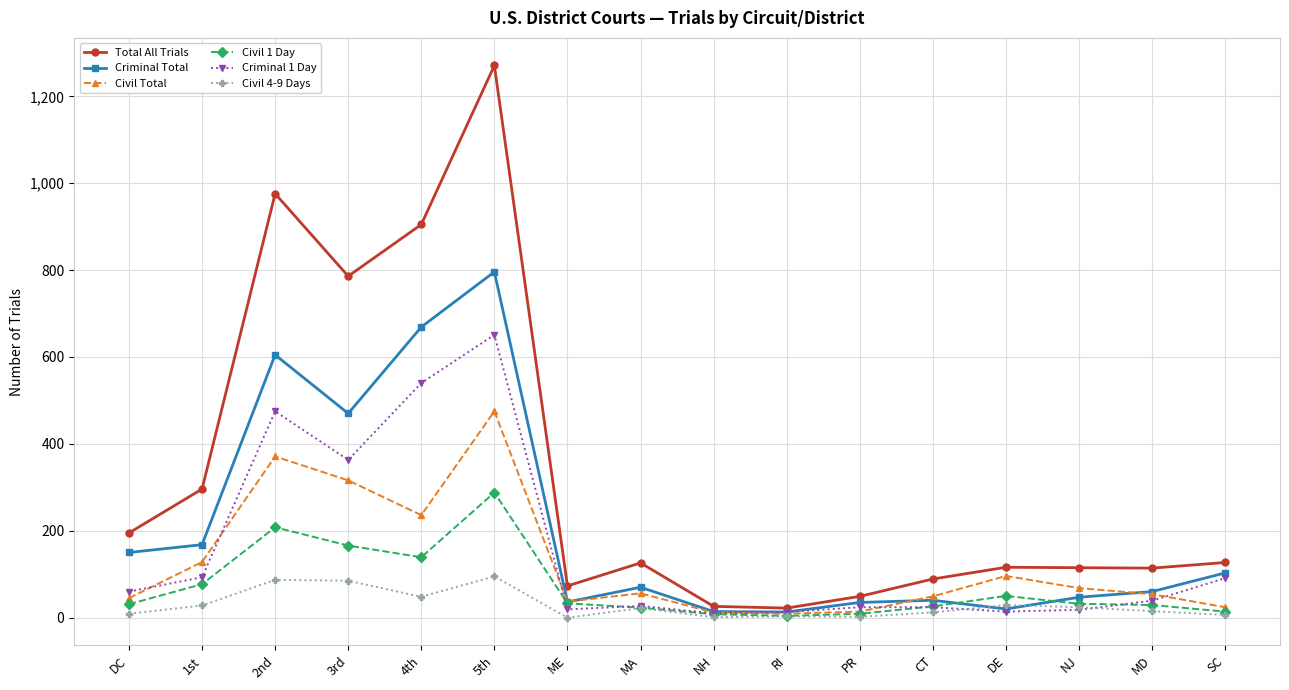

What is the label of the 16th point from the right?

DC